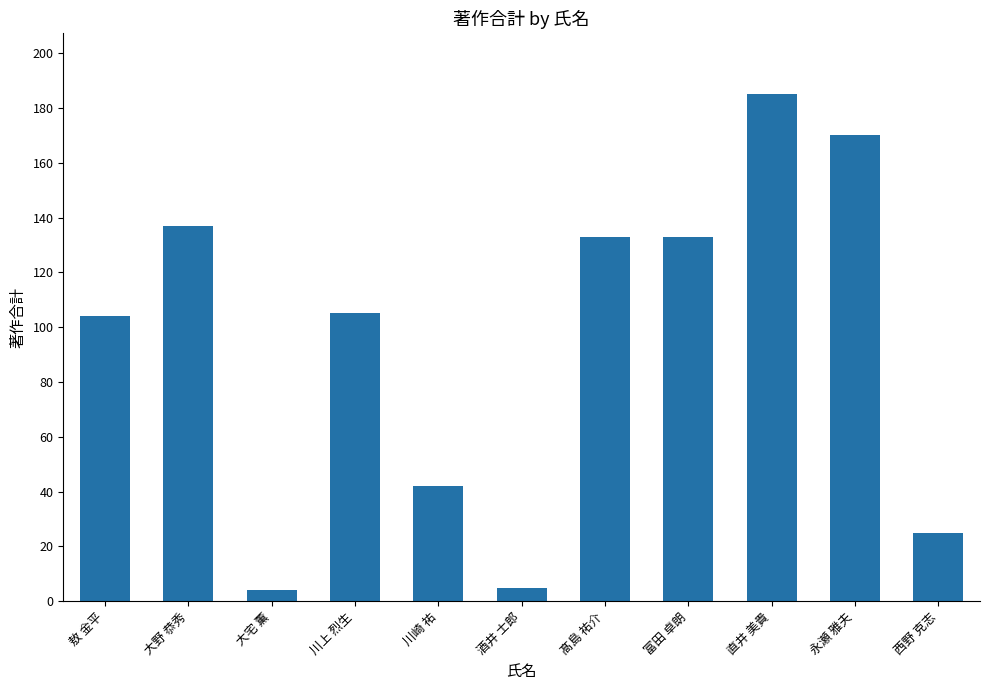

What is the difference between the values at 大宅 薫 and 大野 恭秀?

133